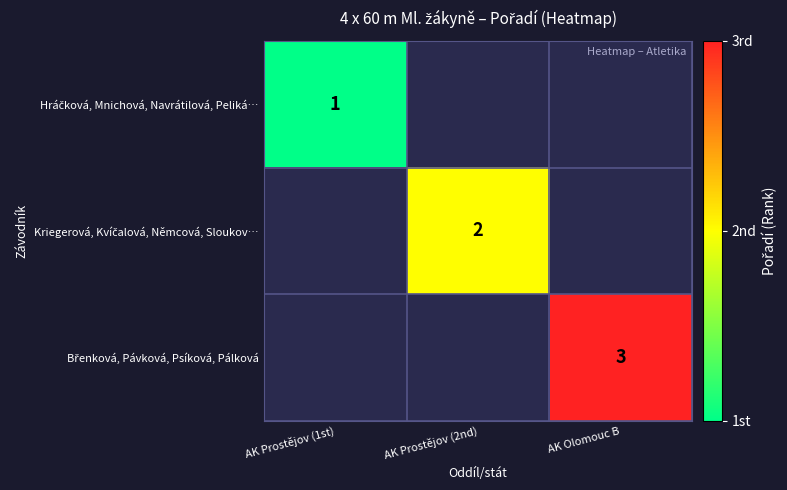

What is the minimum value shown in the chart?

1.0